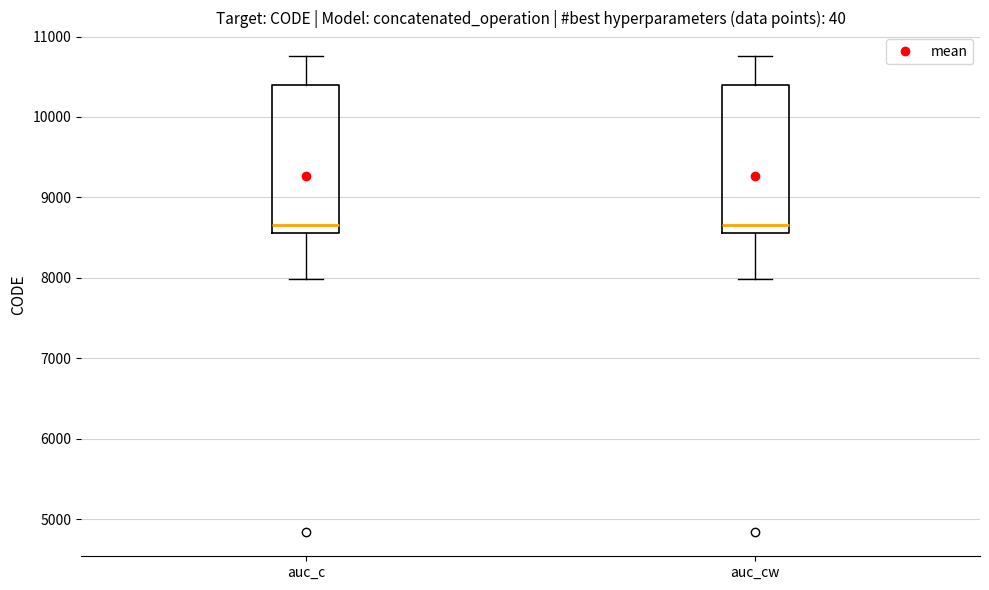

Reading left to right, read every box against the y-axis: the position of its median line, the range the box covers, and the ends of its whiskers. The values are not printed on the chart, so give them approximately, as read against the axis.

auc_c: median 8700, box 8600 to 10400, whiskers 8000 to 10800
auc_cw: median 8700, box 8600 to 10400, whiskers 8000 to 10800